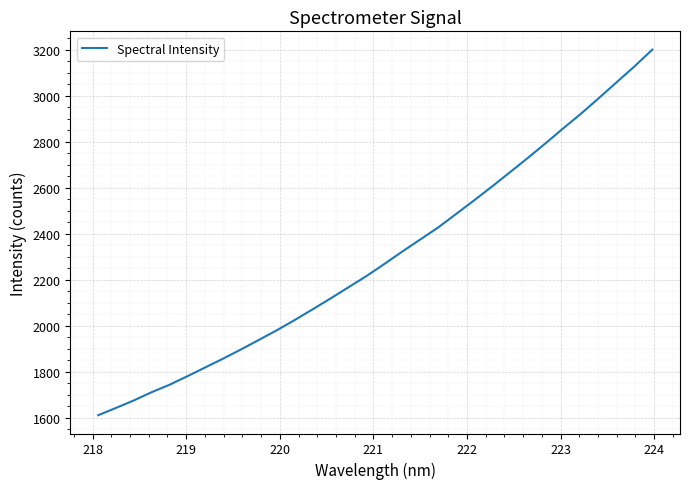

What is the maximum value shown in the chart?

3199.7